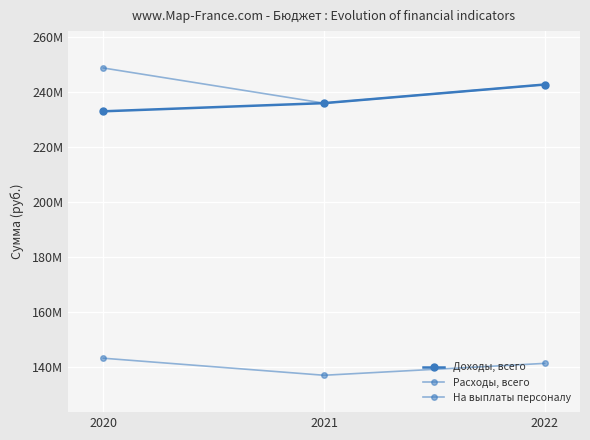

What is the sum of all Расходы, всего values?

727760458.7